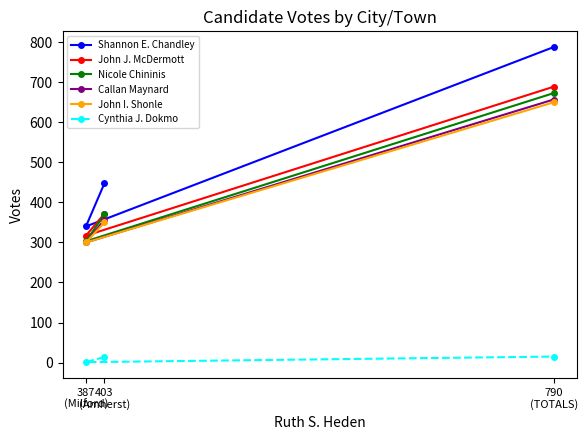

Which has a higher value, 387
(Milford) or 790
(TOTALS)?

790
(TOTALS)